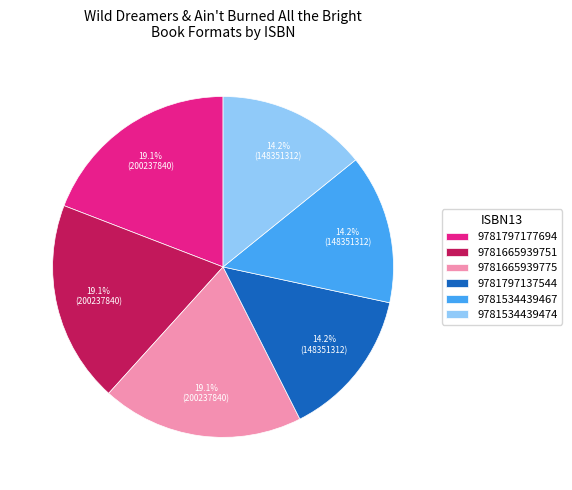

To the nearest percent, what portion does 9781797137544 represent?

14%